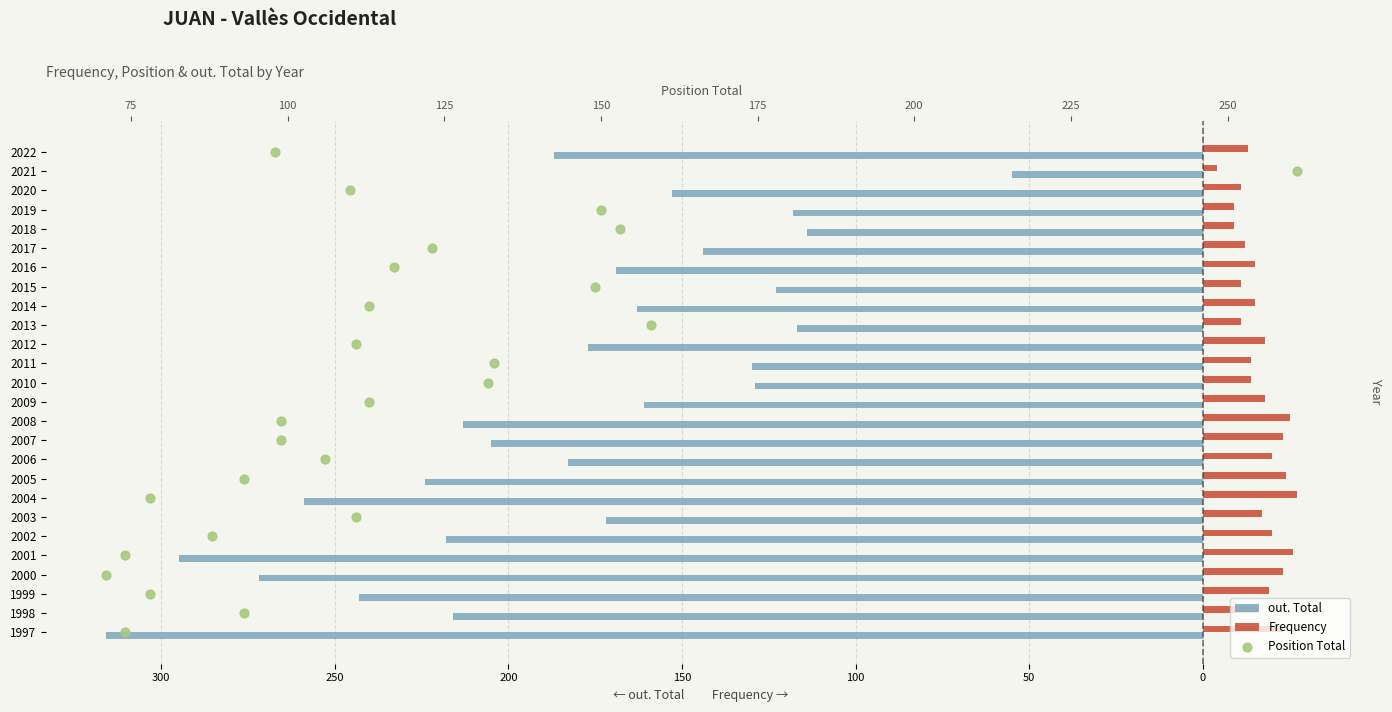

What are all the series names shown in the legend?

out. Total, Frequency, Position Total